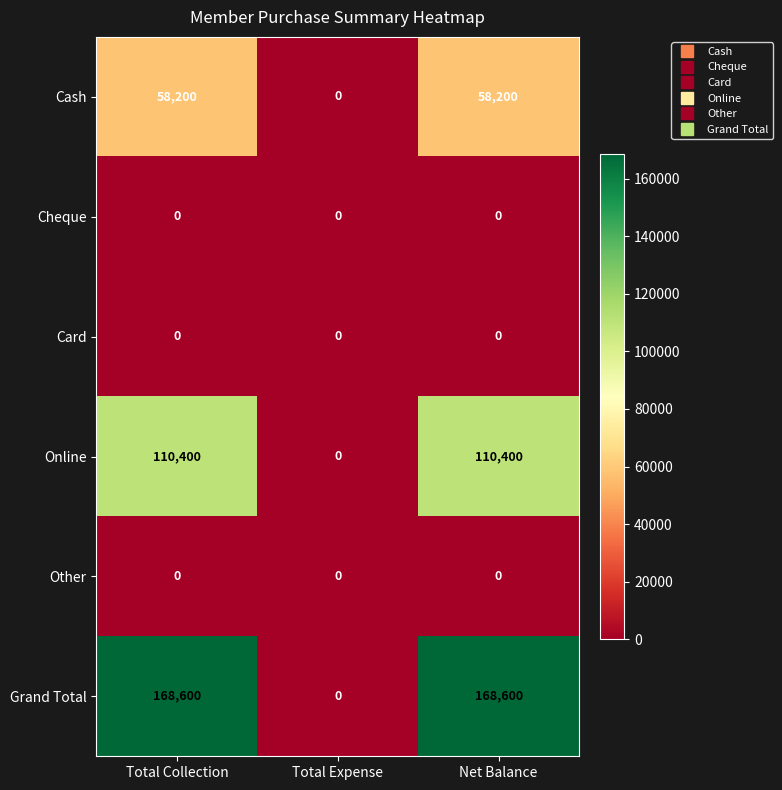

The value of Grand Total at Total Collection is 168600. True or false?

True